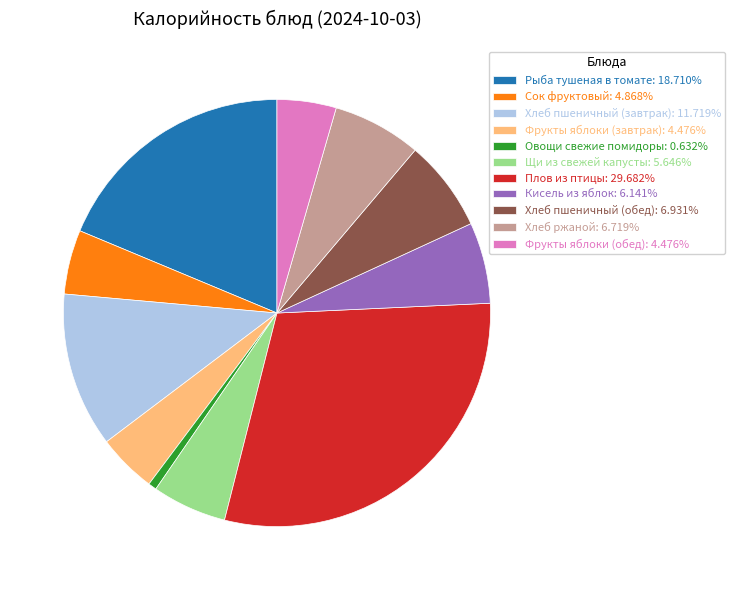

How many slices are in this pie chart?

11